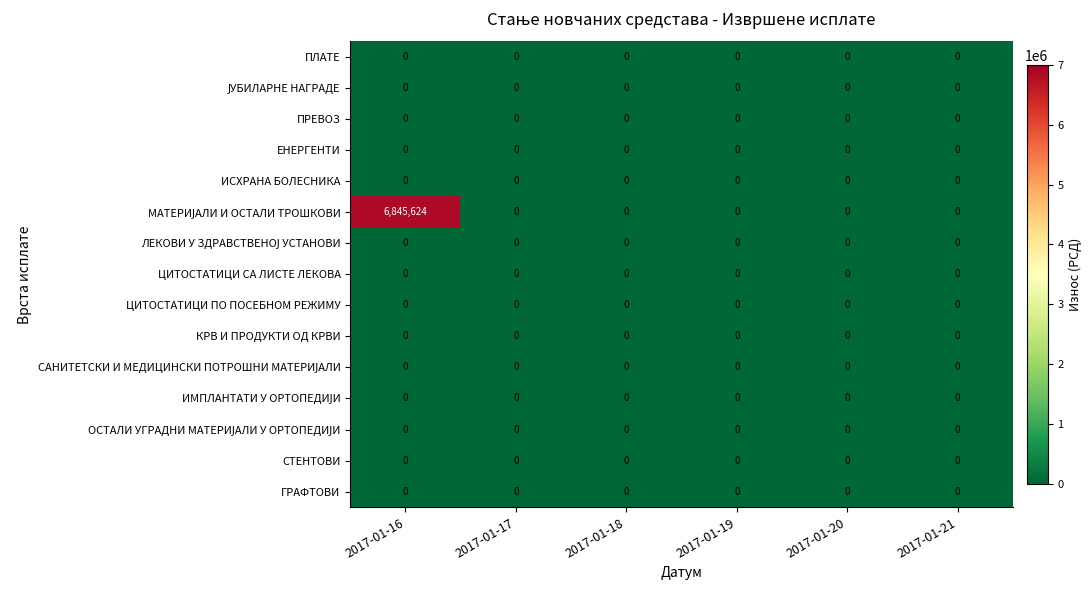

At which category is the sum across all series the highest?

2017-01-16